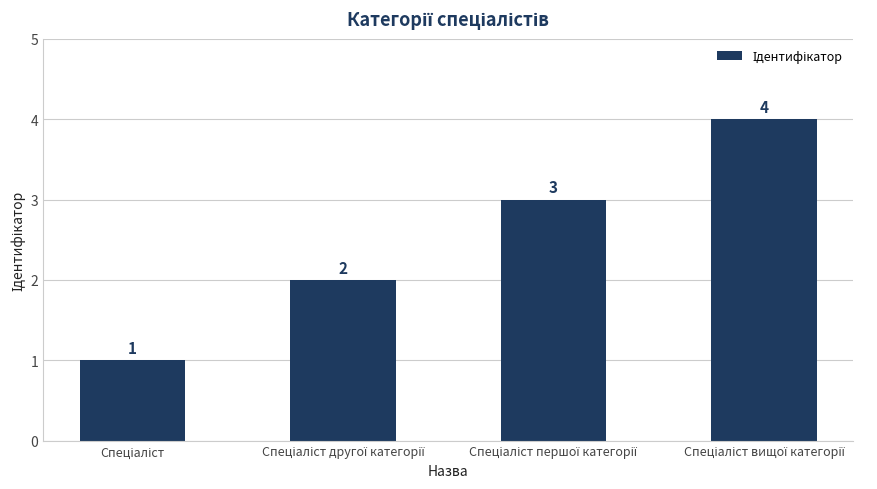

Does the chart contain any negative values?

No